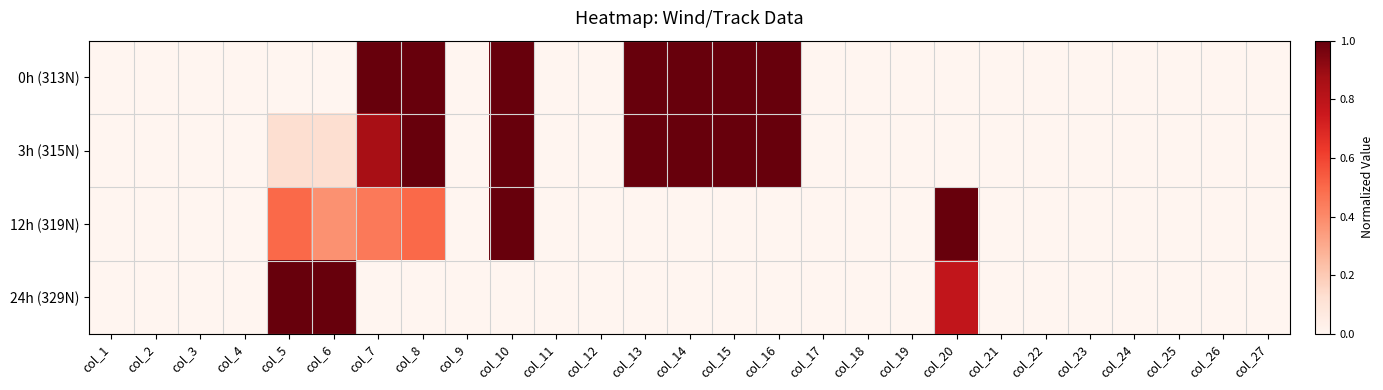

Reading right to left, transcribe all the data shown in this chart.

0h (313N): col_27=0.0	col_26=0.0	col_25=0.0	col_24=0.0	col_23=0.0	col_22=0.0	col_21=0.0	col_20=0.0	col_19=0.0	col_18=0.0	col_17=0.0	col_16=1.0	col_15=1.0	col_14=1.0	col_13=1.0	col_12=0.0	col_11=0.0	col_10=1.0	col_9=0.0	col_8=1.0	col_7=1.0	col_6=0.0	col_5=0.0	col_4=0.0	col_3=0.0	col_2=0.0	col_1=0.0
3h (315N): col_27=0.0	col_26=0.0	col_25=0.0	col_24=0.0	col_23=0.0	col_22=0.0	col_21=0.0	col_20=0.0	col_19=0.0	col_18=0.0	col_17=0.0	col_16=1.0	col_15=1.0	col_14=1.0	col_13=1.0	col_12=0.0	col_11=0.0	col_10=1.0	col_9=0.0	col_8=1.0	col_7=0.9	col_6=0.1	col_5=0.1	col_4=0.0	col_3=0.0	col_2=0.0	col_1=0.0
12h (319N): col_27=0.0	col_26=0.0	col_25=0.0	col_24=0.0	col_23=0.0	col_22=0.0	col_21=0.0	col_20=1.0	col_19=0.0	col_18=0.0	col_17=0.0	col_16=0.0	col_15=0.0	col_14=0.0	col_13=0.0	col_12=0.0	col_11=0.0	col_10=1.0	col_9=0.0	col_8=0.5	col_7=0.5	col_6=0.4	col_5=0.5	col_4=0.0	col_3=0.0	col_2=0.0	col_1=0.0
24h (329N): col_27=0.0	col_26=0.0	col_25=0.0	col_24=0.0	col_23=0.0	col_22=0.0	col_21=0.0	col_20=0.8	col_19=0.0	col_18=0.0	col_17=0.0	col_16=0.0	col_15=0.0	col_14=0.0	col_13=0.0	col_12=0.0	col_11=0.0	col_10=0.0	col_9=0.0	col_8=0.0	col_7=0.0	col_6=1.0	col_5=1.0	col_4=0.0	col_3=0.0	col_2=0.0	col_1=0.0